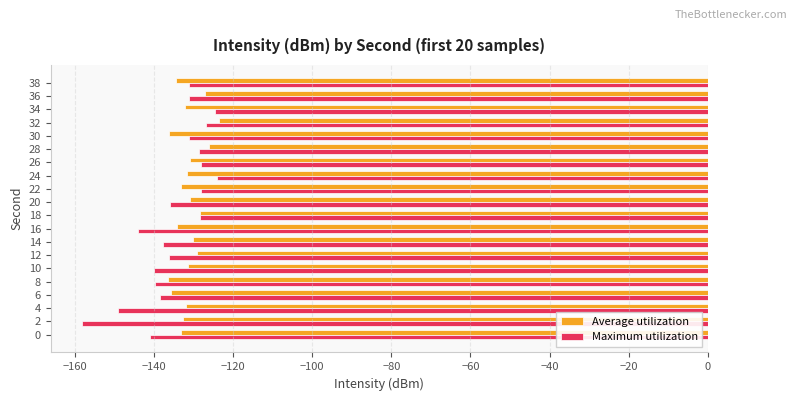

Which series changed the most between 4 and 38?

Maximum utilization